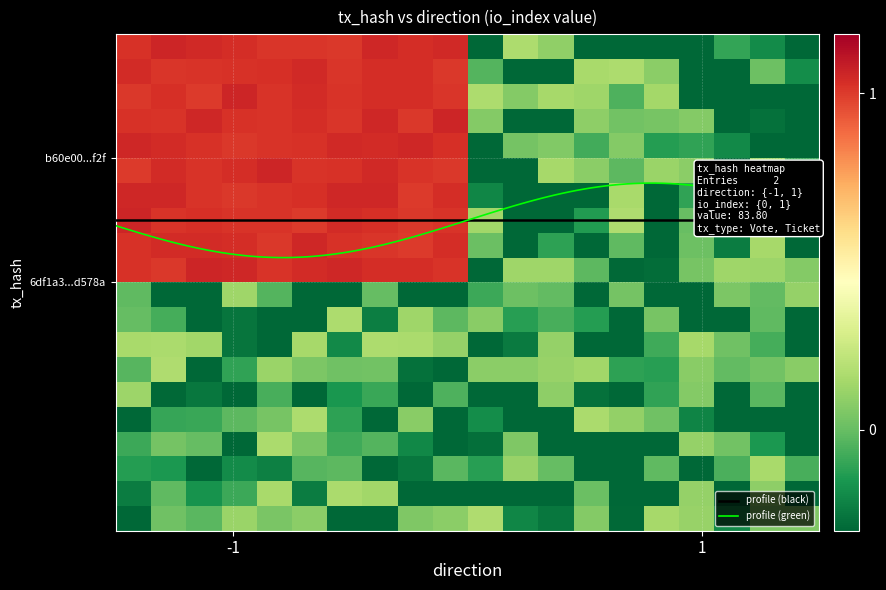

What is the minimum value shown in the chart?

-1